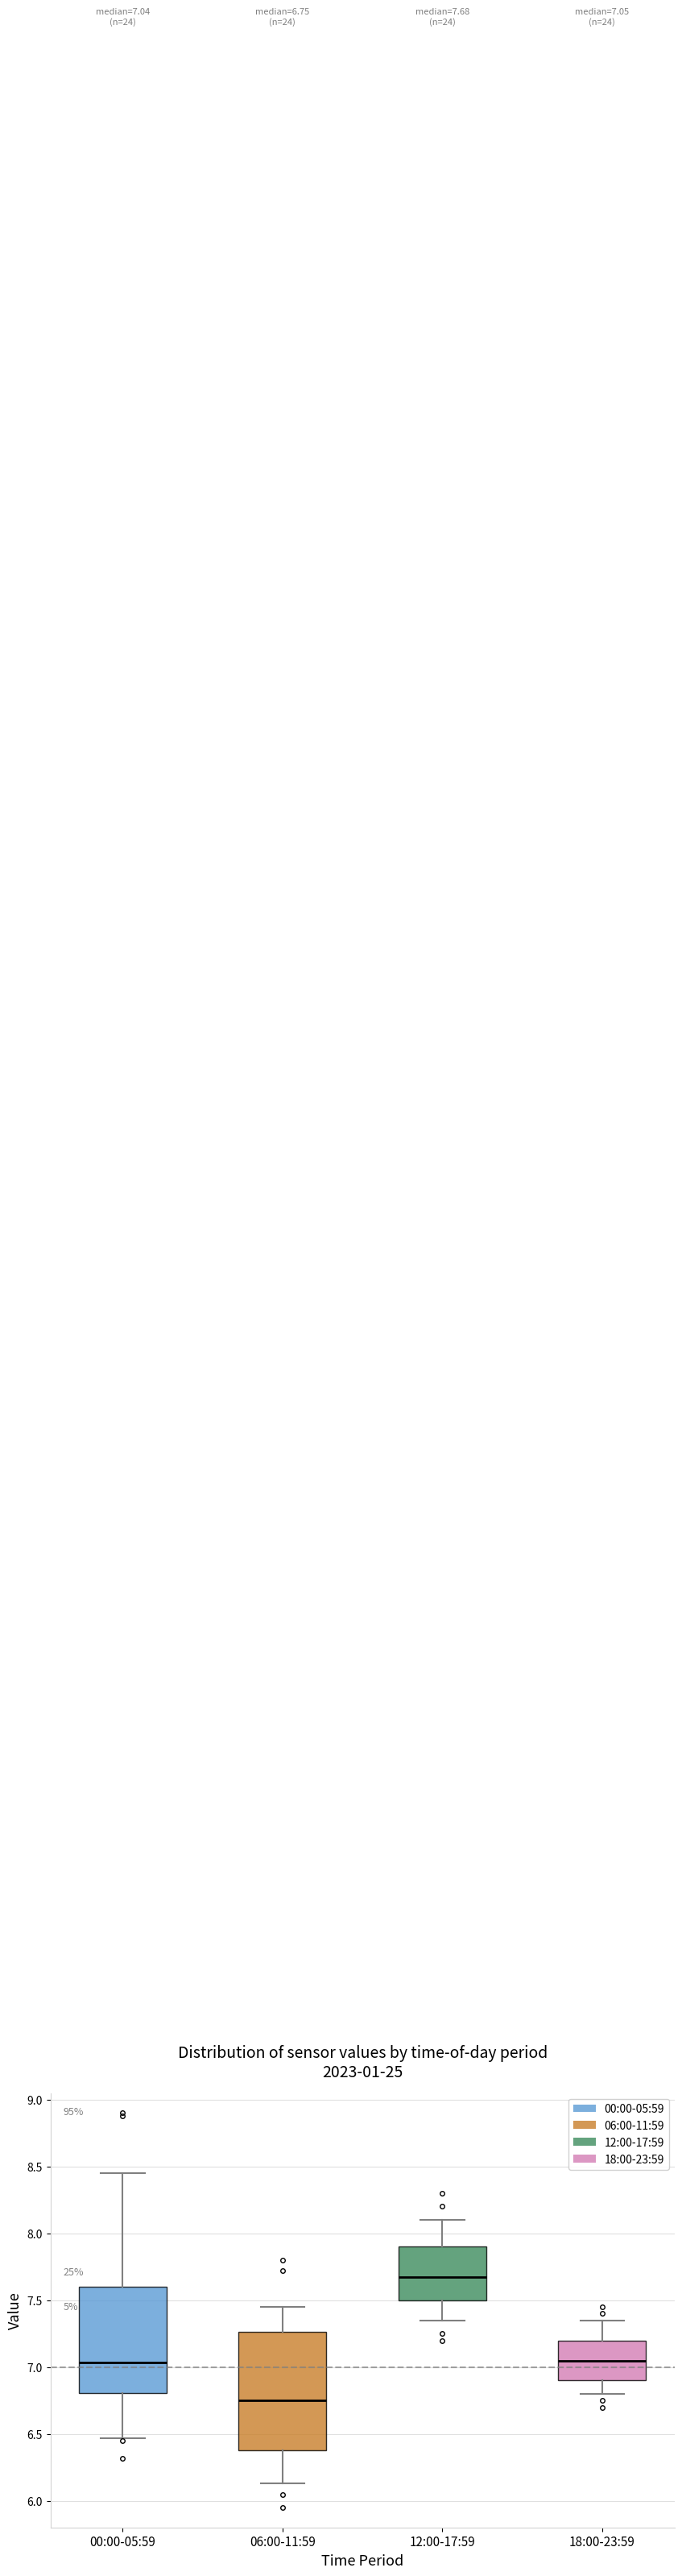

Which box's median line is the lowest?

06:00-11:59